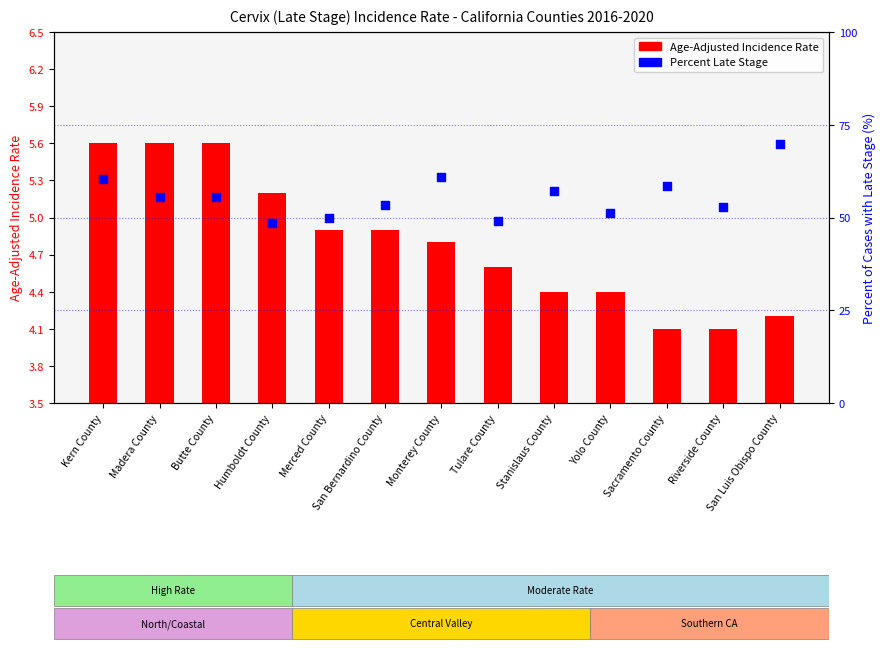

Which series has the largest total across all categories?

Percent Late Stage